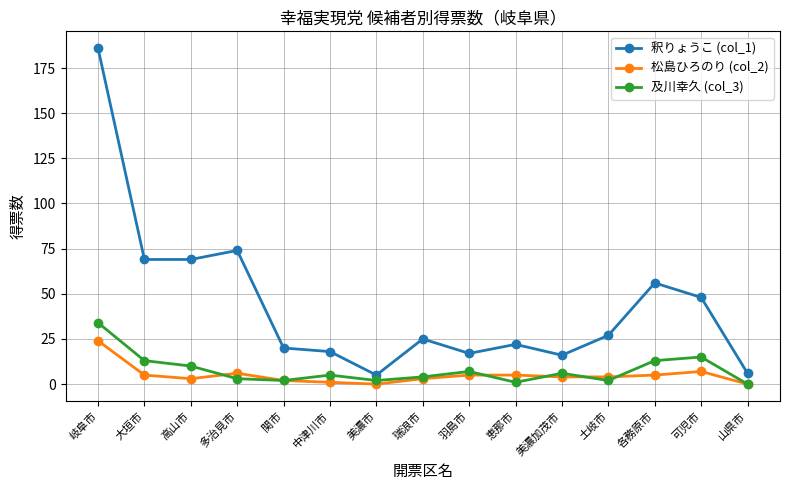

Where does the 松島ひろのり (col_2) series first go above 4?

岐阜市